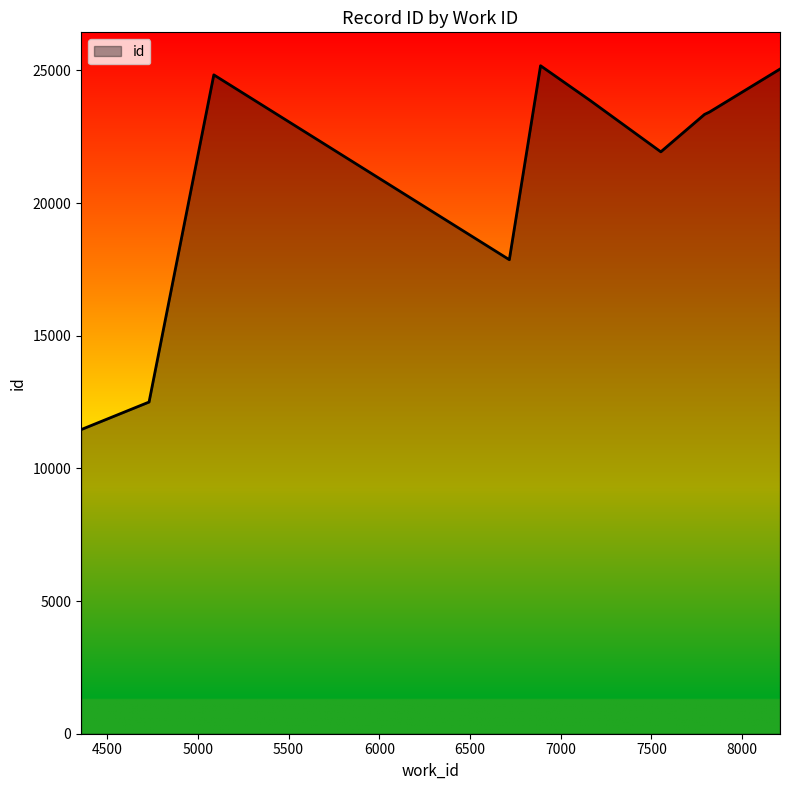

What is the maximum value shown in the chart?

25175